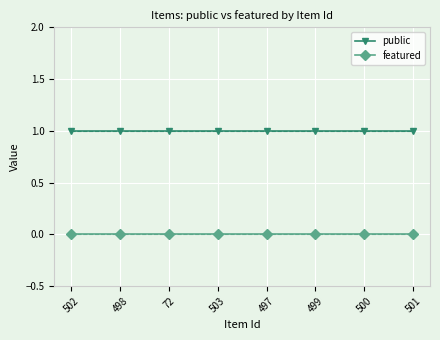

What are all the series names shown in the legend?

public, featured